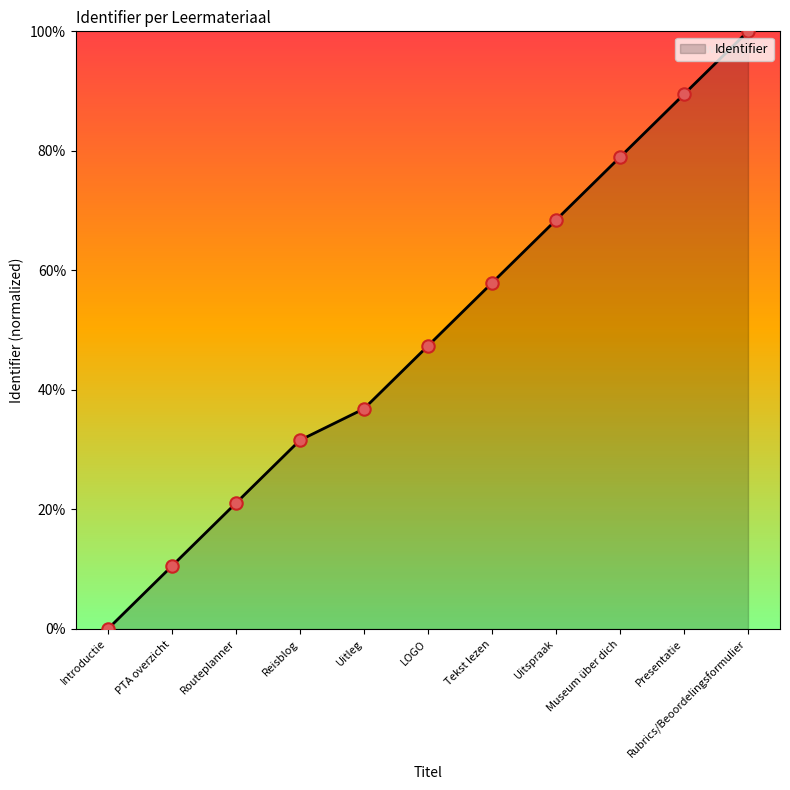

Which has a higher value, PTA overzicht or Introductie?

PTA overzicht